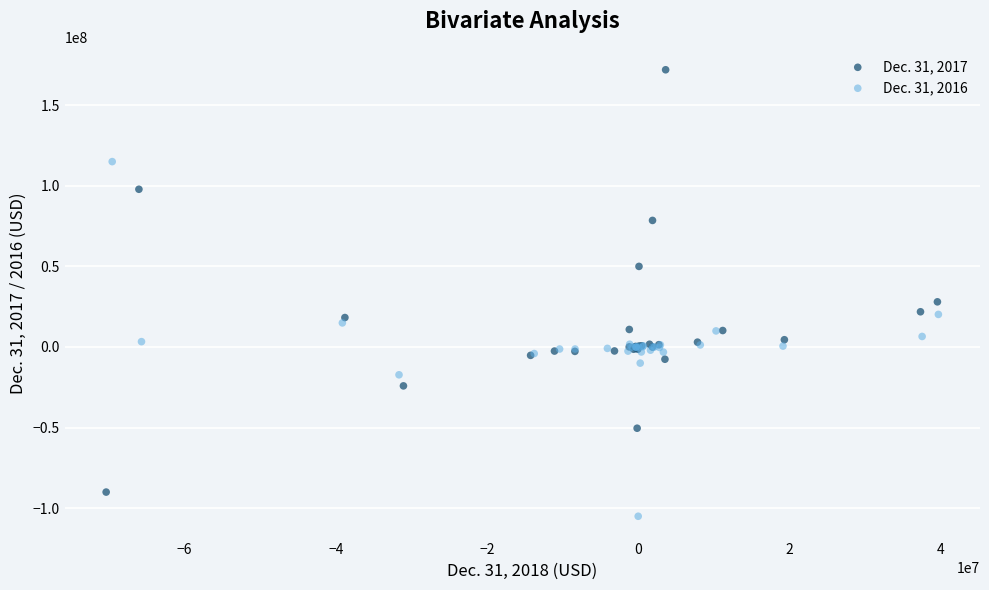

Which series reaches the maximum Y coordinate?

Dec. 31, 2017